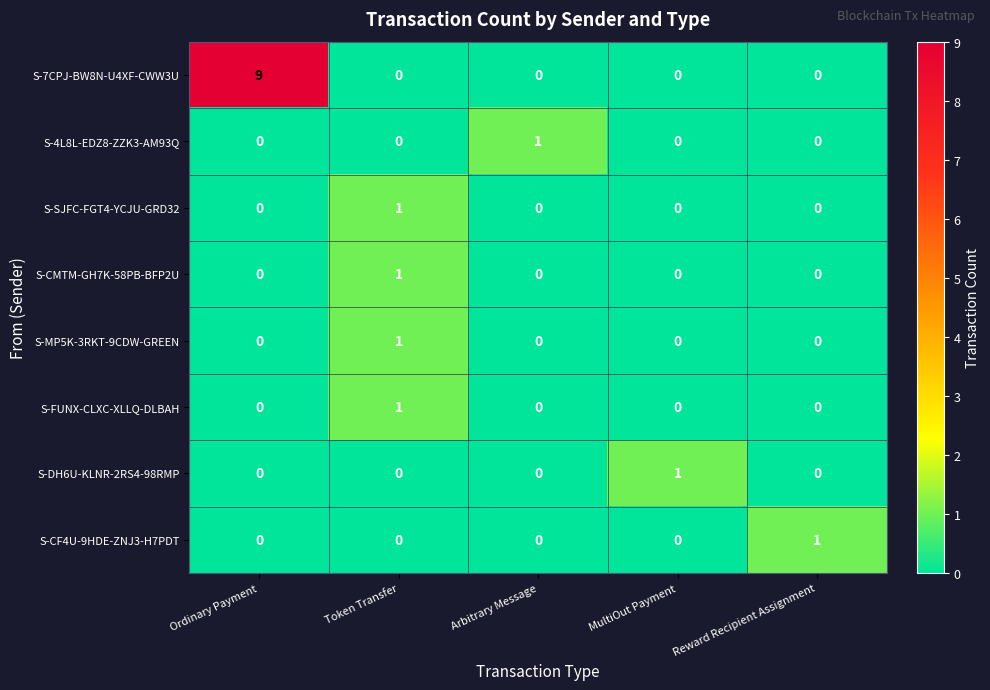

Which series changed the most between Ordinary Payment and Arbitrary Message?

S-7CPJ-BW8N-U4XF-CWW3U